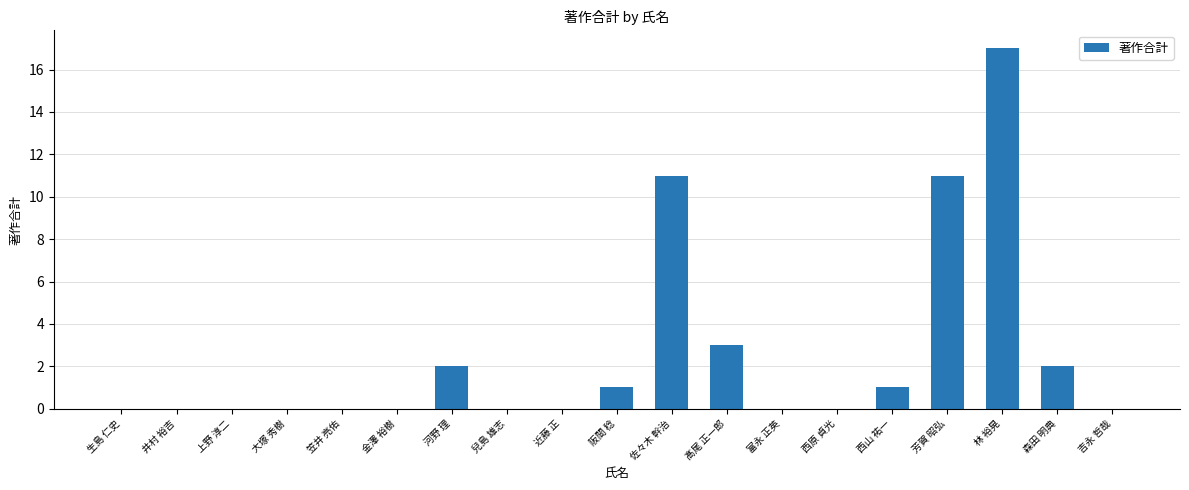

What is the sum of the values at 佐々木 幹治 and 笠井 亮佑?

11